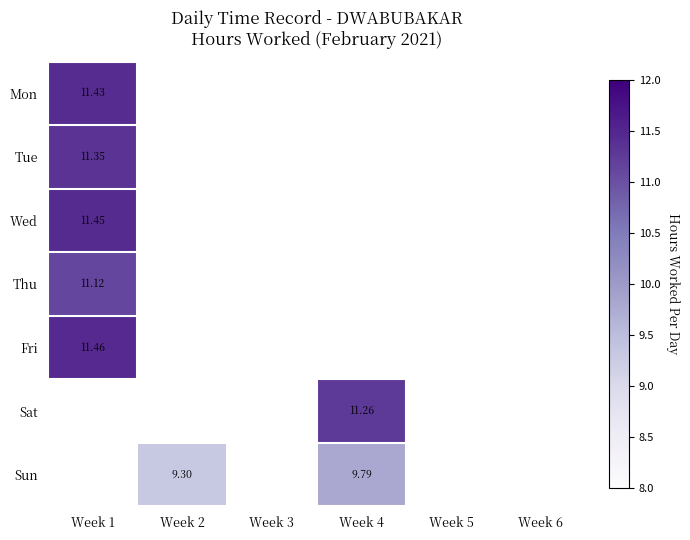

What is the sum of the Wed values at Week 2 and Week 1?

11.4